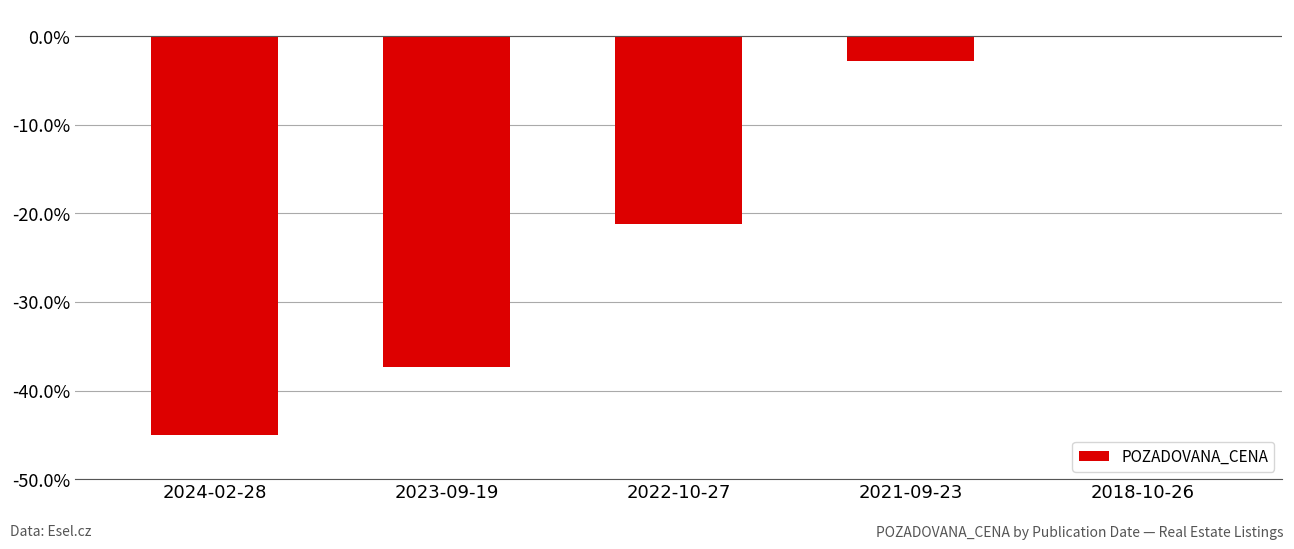

Reading left to right, list all the values displayed in this chart.

-45.0	-37.3	-21.2	-2.8	-0.1